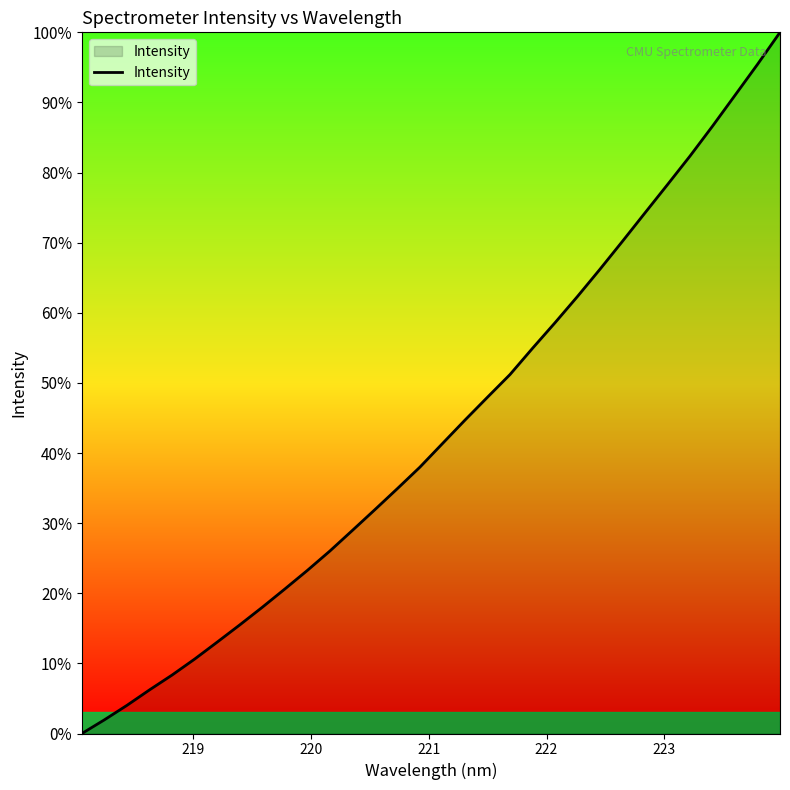

What is the maximum value shown in the chart?

100.0